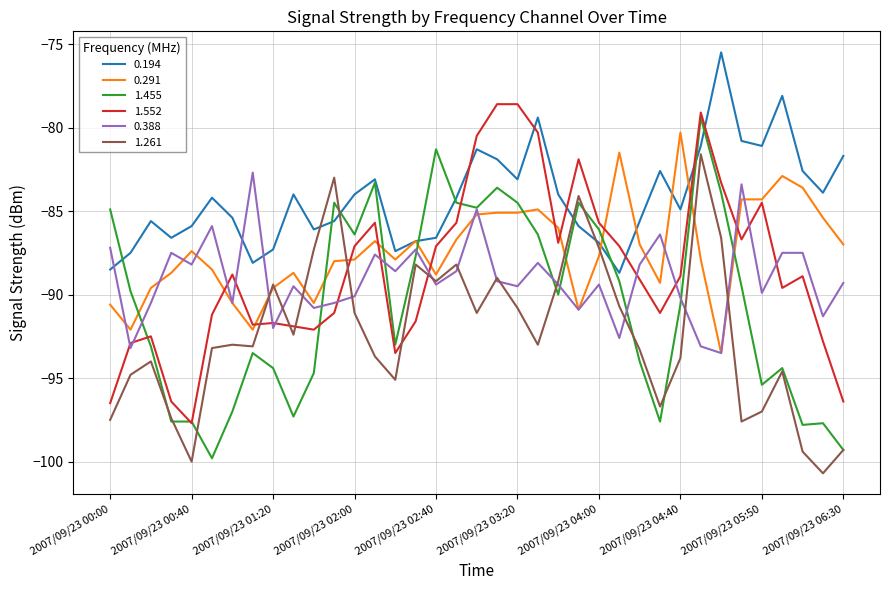

Which series has the largest total across all categories?

0.194